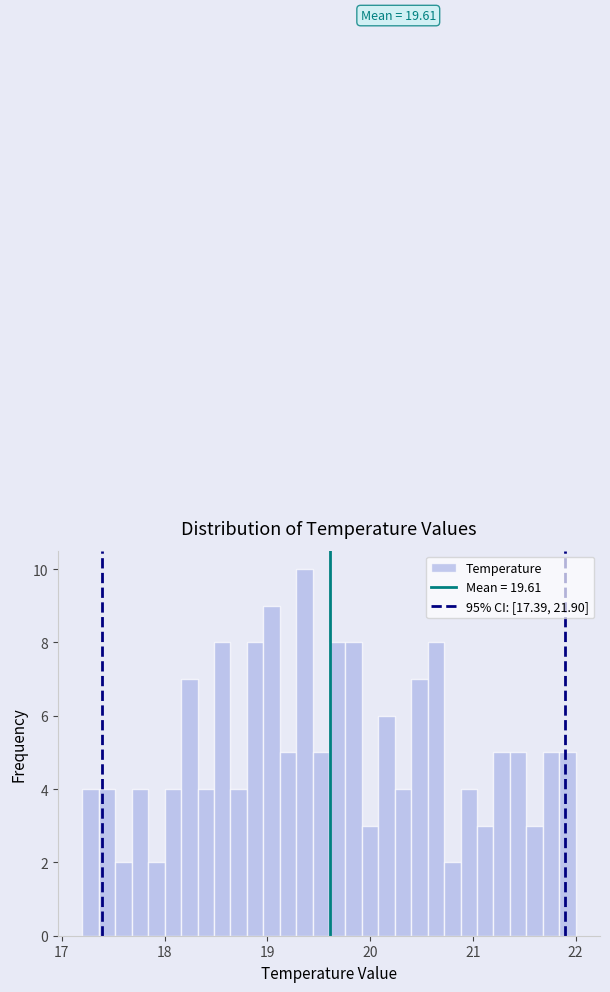

Around what value on the x-axis is the tallest bar? Give the approximate position of its centre, as read against the axis.

19.4